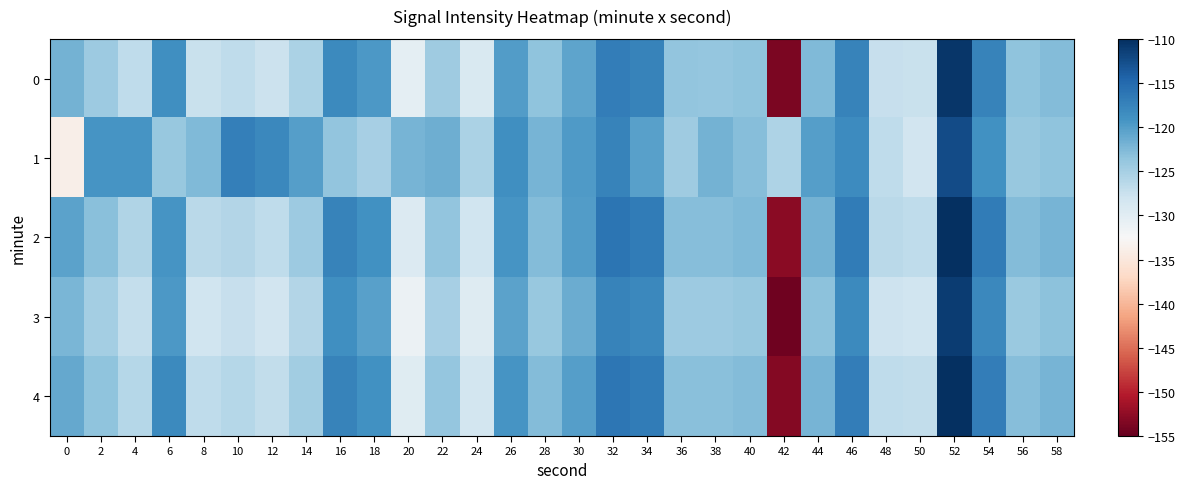

What is the difference between the highest and lowest values at 34?

3.6